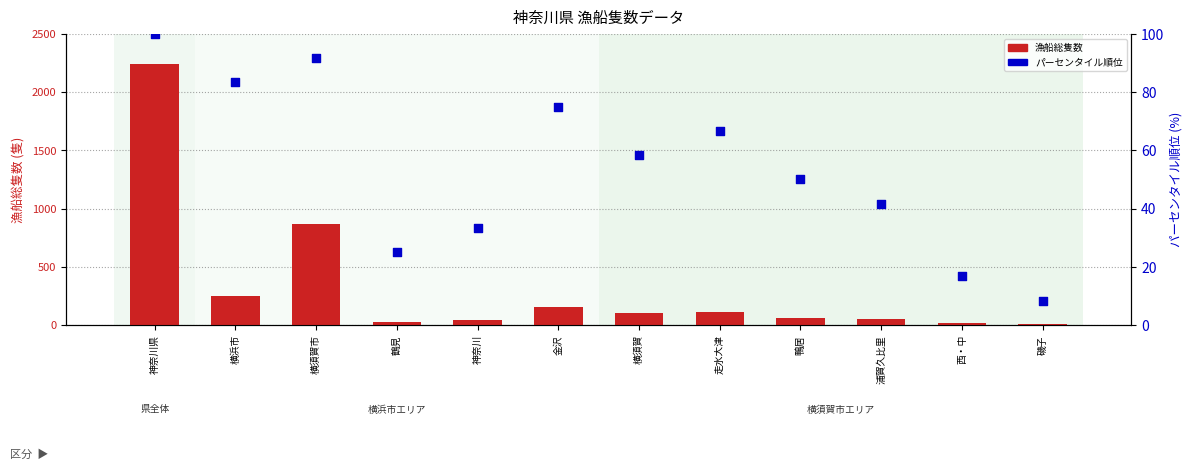

At which category is the sum across all series the highest?

神奈川県